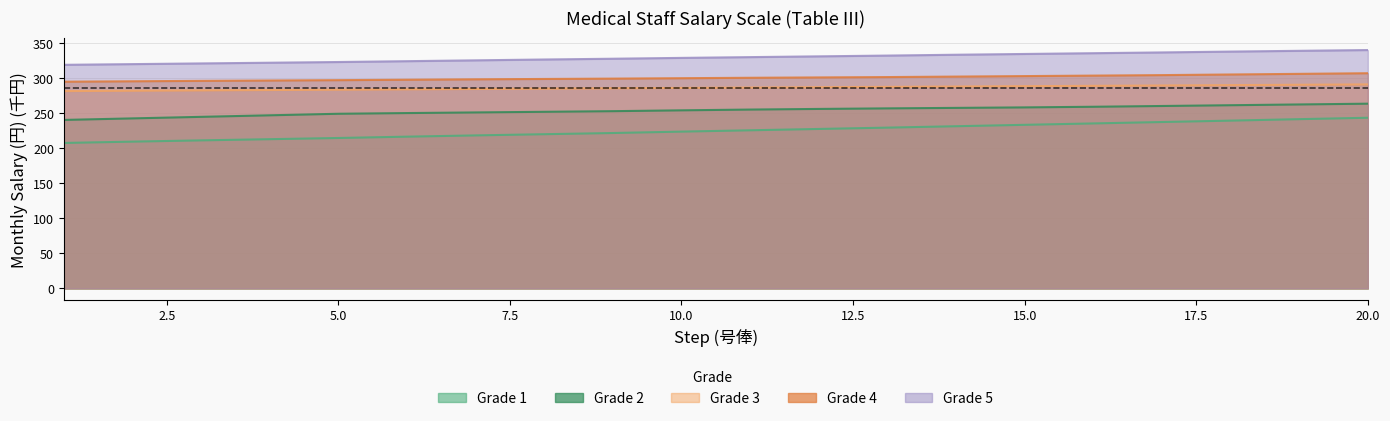

What are all the series names shown in the legend?

Grade 1, Grade 2, Grade 3, Grade 4, Grade 5